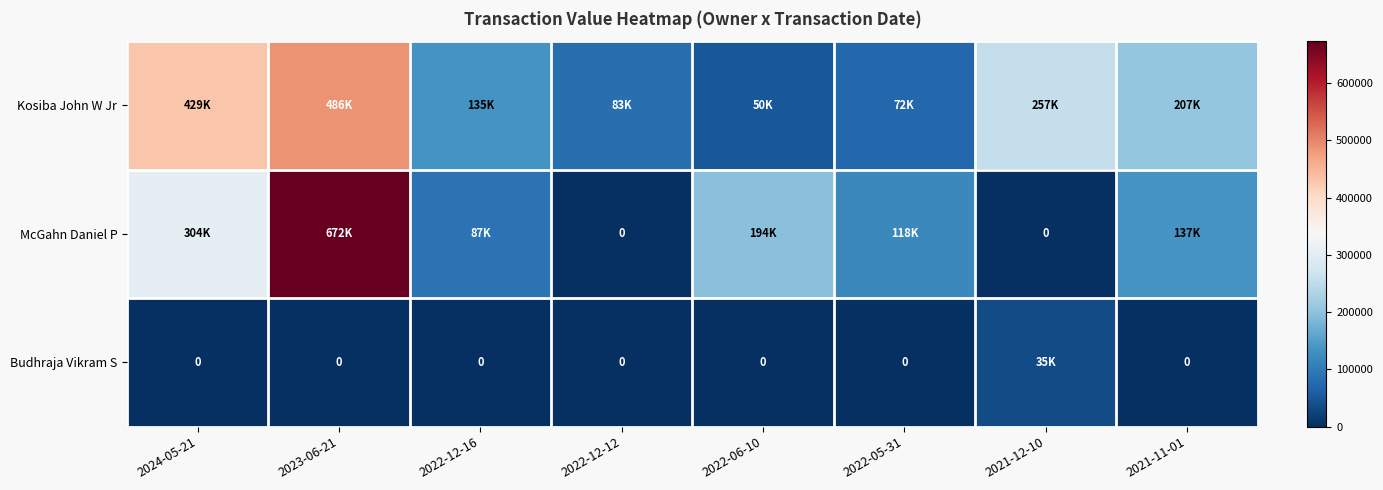

Is it true that Budhraja Vikram S equals 0 at 2023-06-21?

True